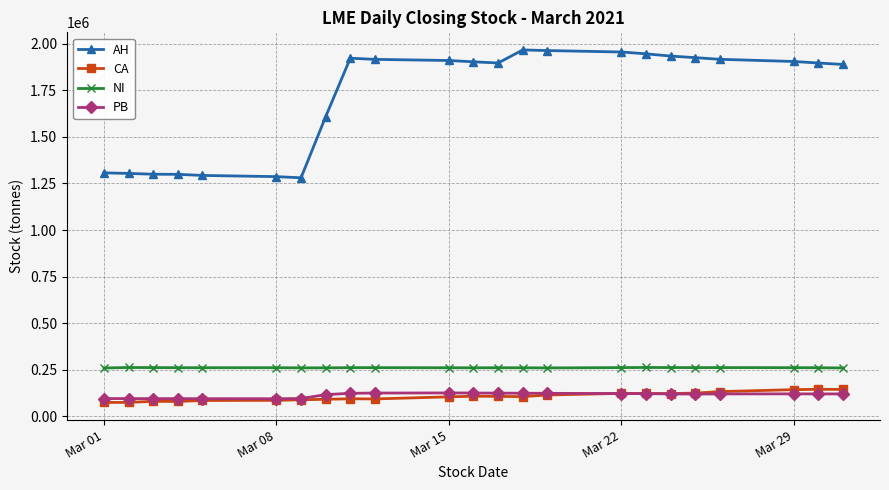

Which series has the largest total across all categories?

AH